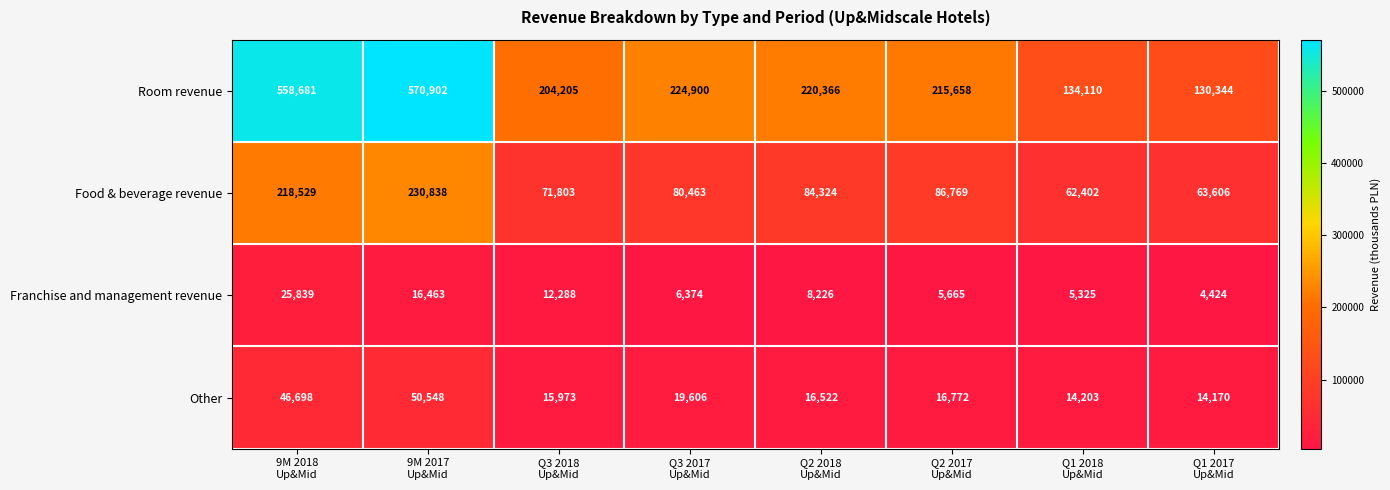

Which series has the largest total across all categories?

Room revenue